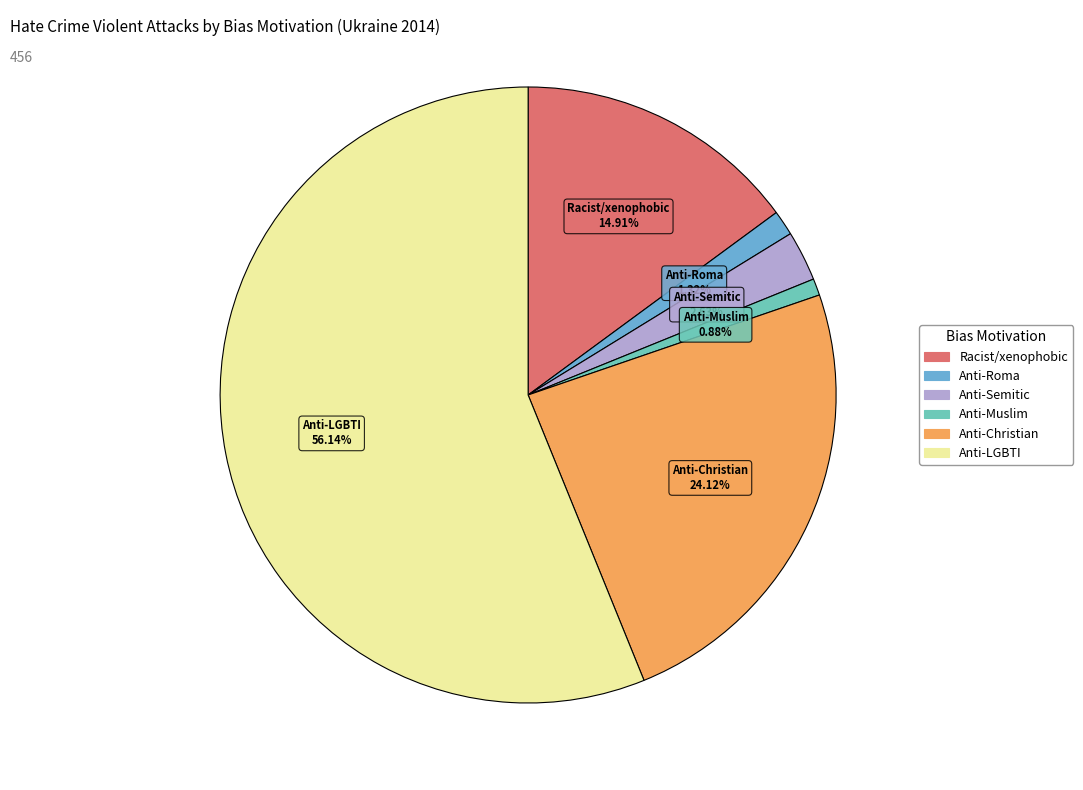

What is the largest slice in the pie chart?

Anti-LGBTI